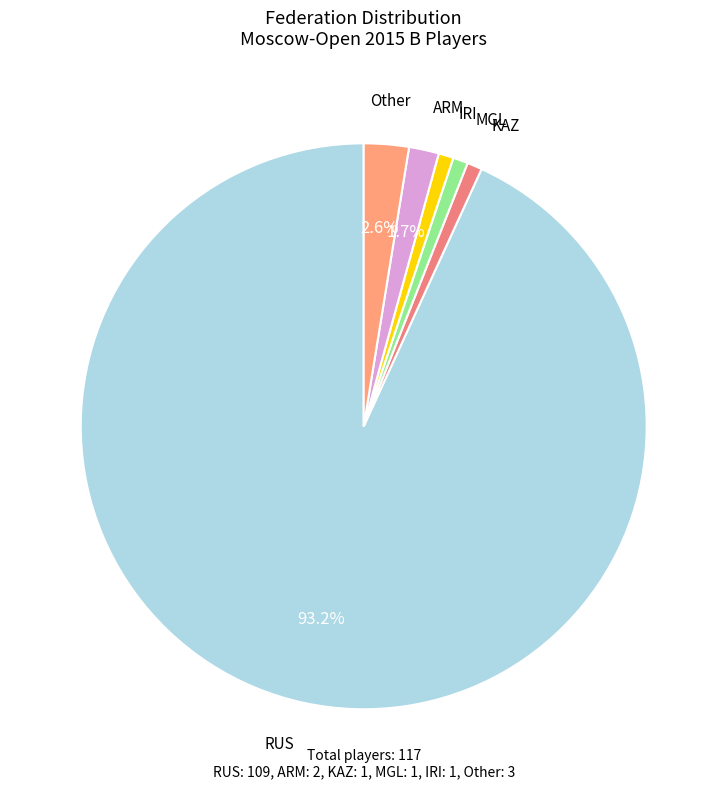

Do Other and MGL together represent more than half of the pie?

No